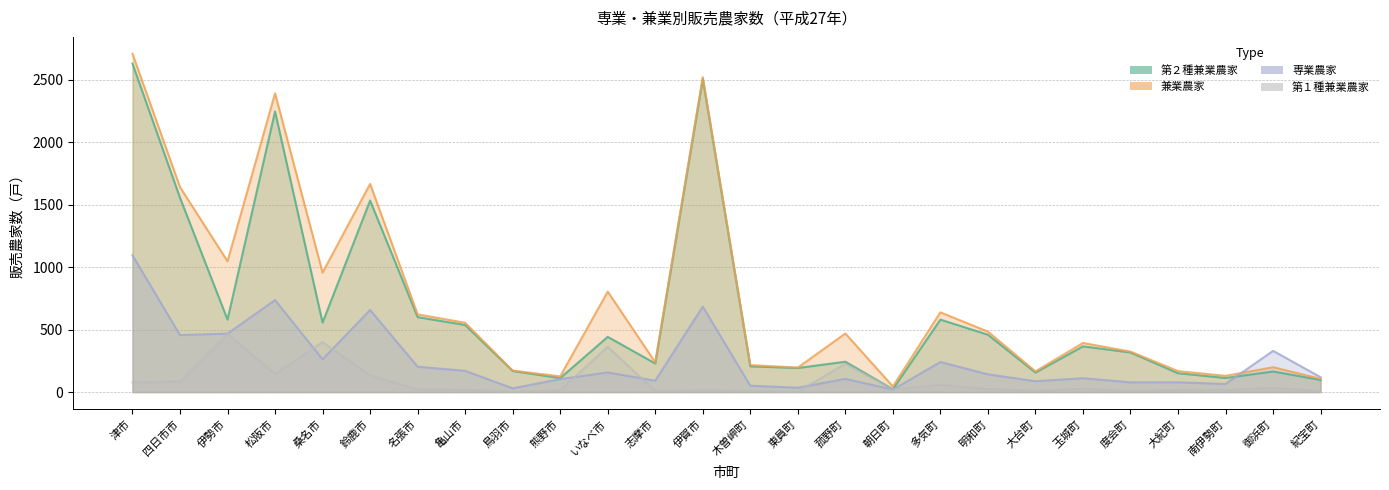

True or false: 専業農家 has a value of 218 at 御浜町.

False